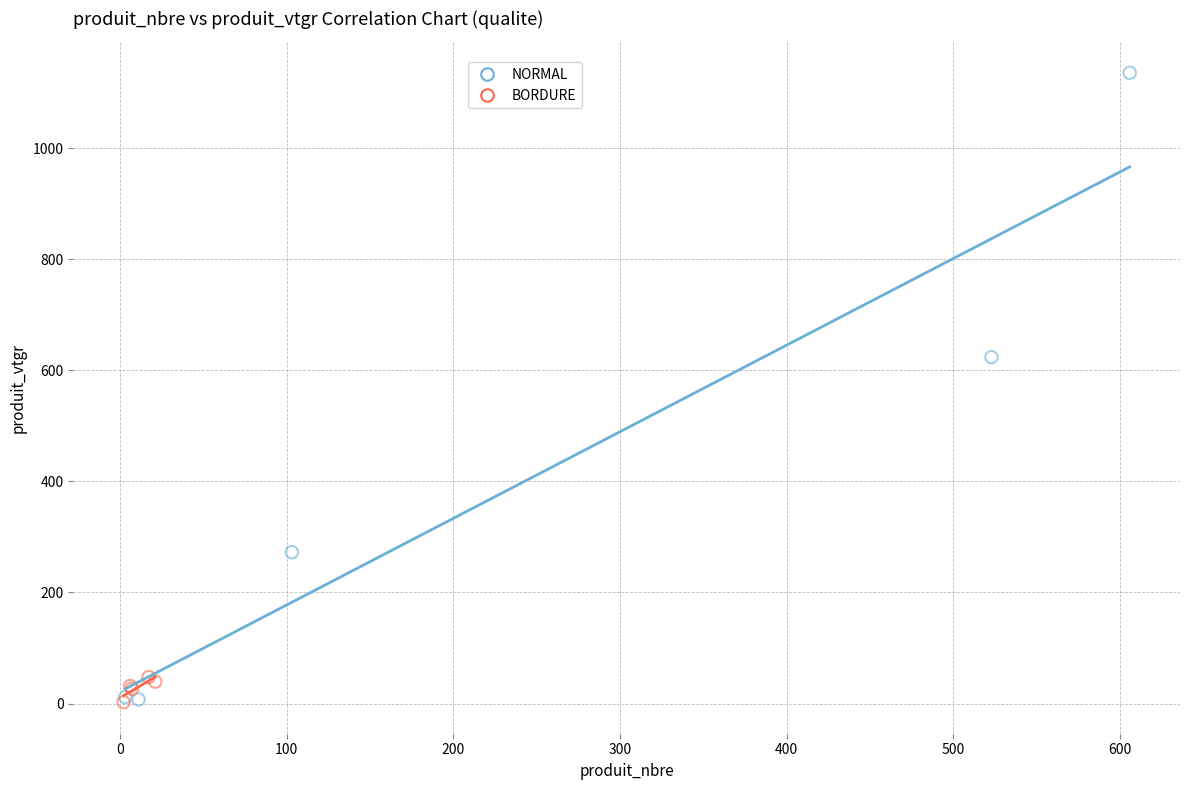

Which series has the widest spread of Y values?

NORMAL